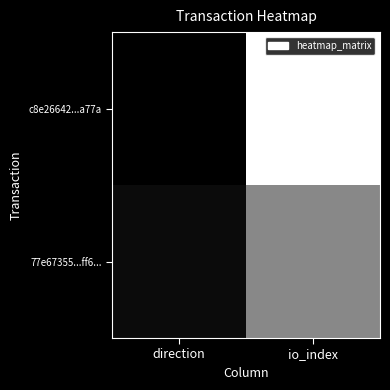

Between direction and io_index, which series saw the biggest shift?

c8e26642...a77a